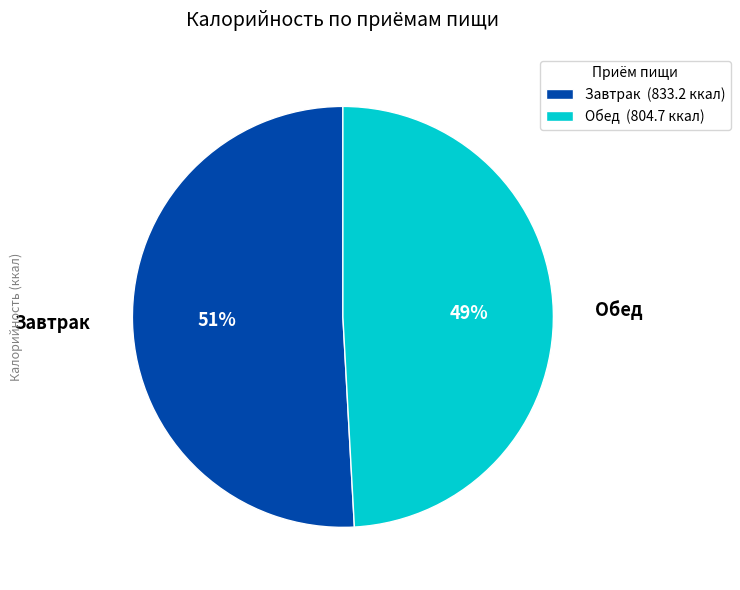

Rank the categories by value from lowest to highest.

Обед, Завтрак